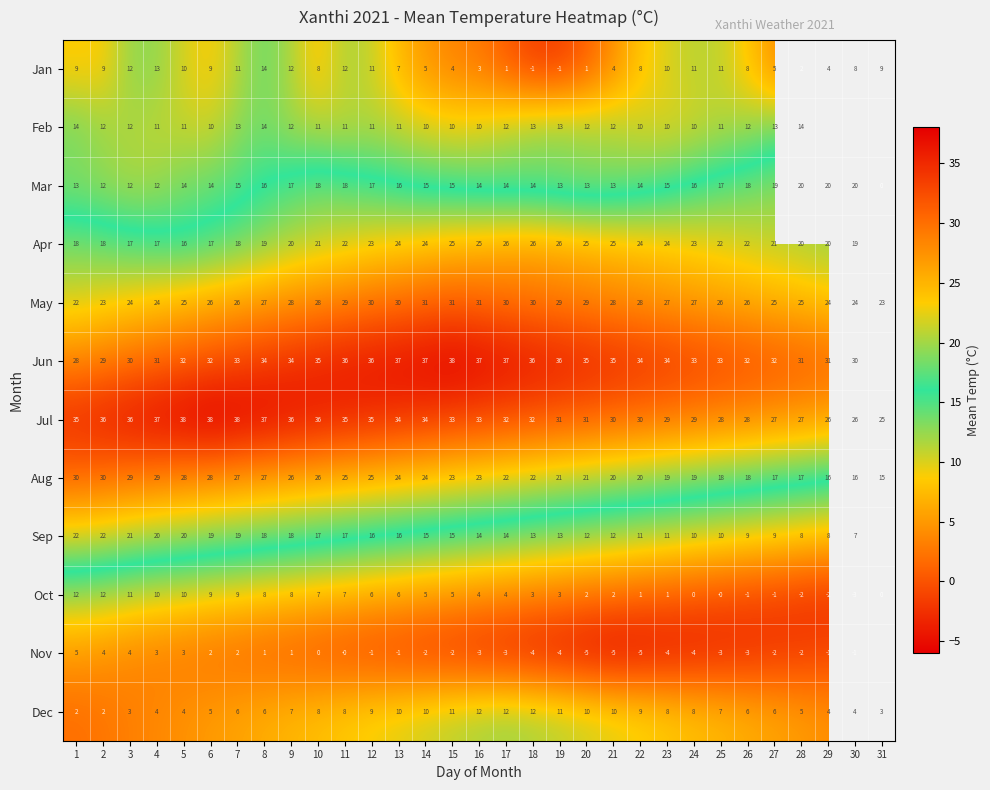

What is the total value across all series at 16?

203.0